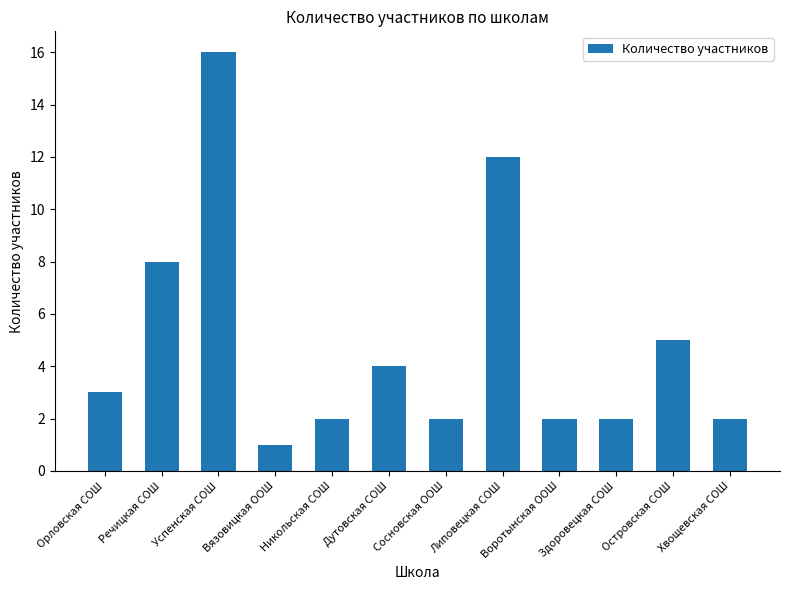

How many distinct data groups are displayed?

1